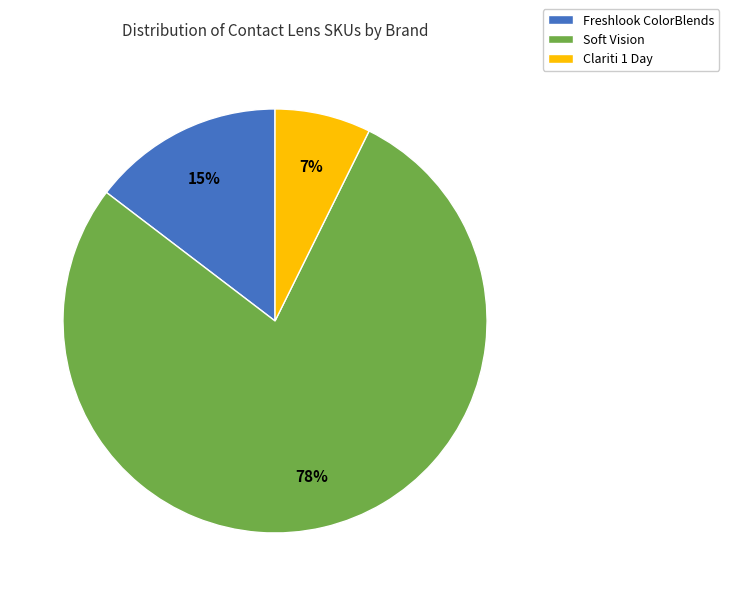

Does any single category account for the majority?

Yes